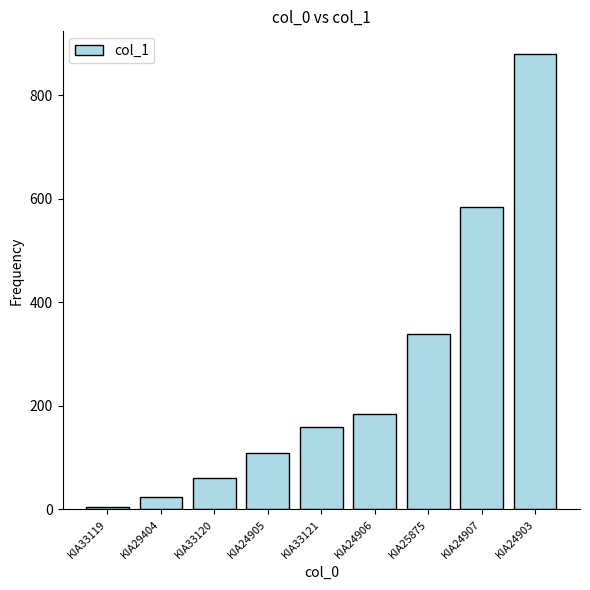

What is the label of the 2nd bar from the left?

KIA29404